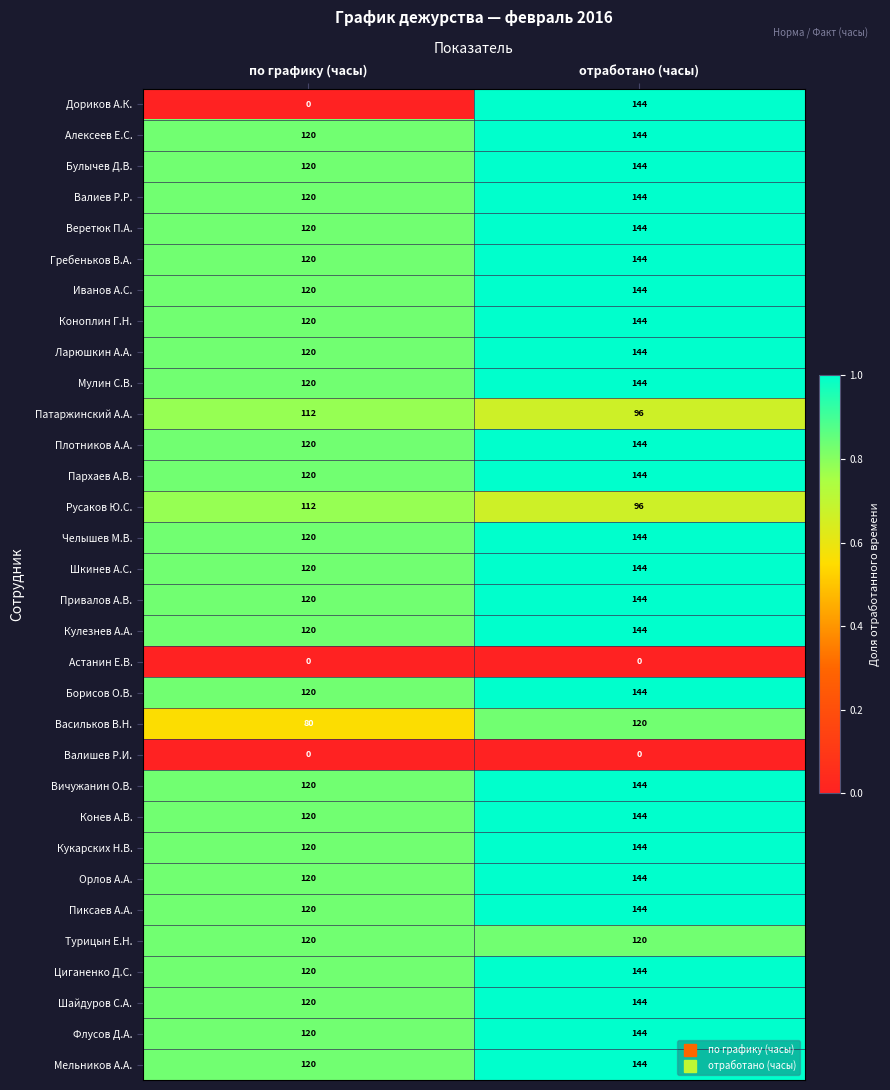

Which category has the highest value in the Конев А.В. series?

отработано (часы)